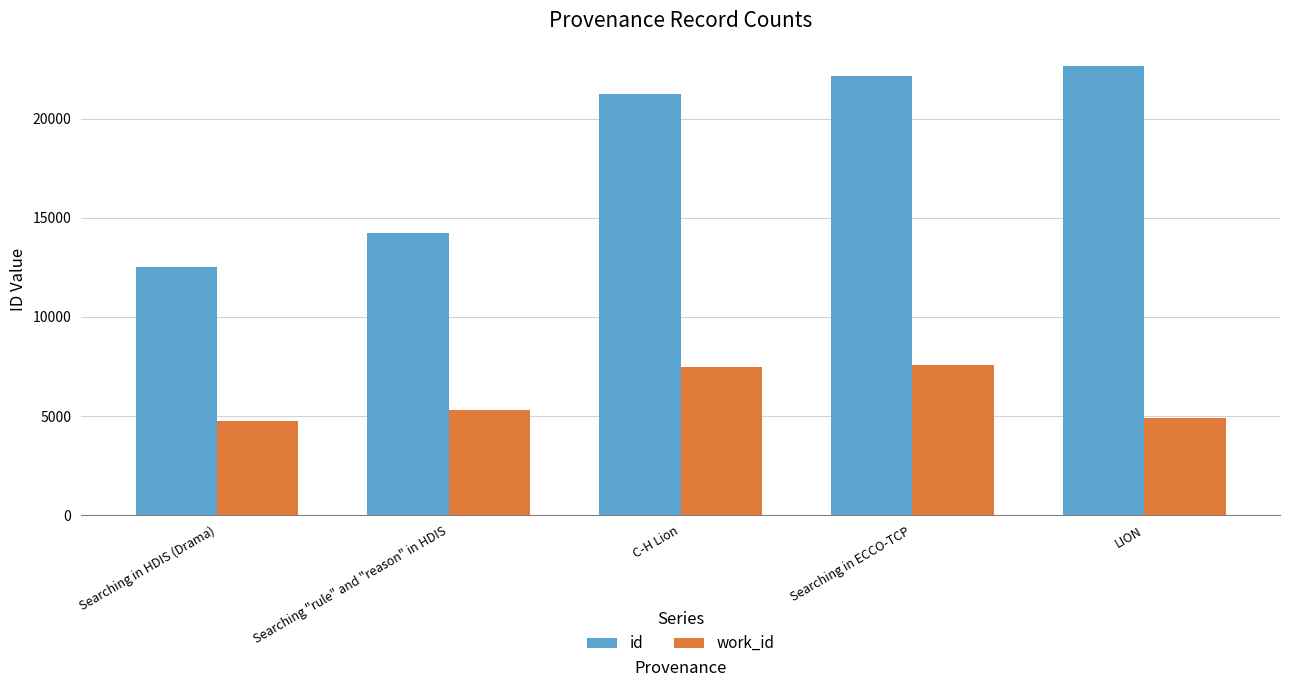

At which label does id reach its minimum?

Searching in HDIS (Drama)